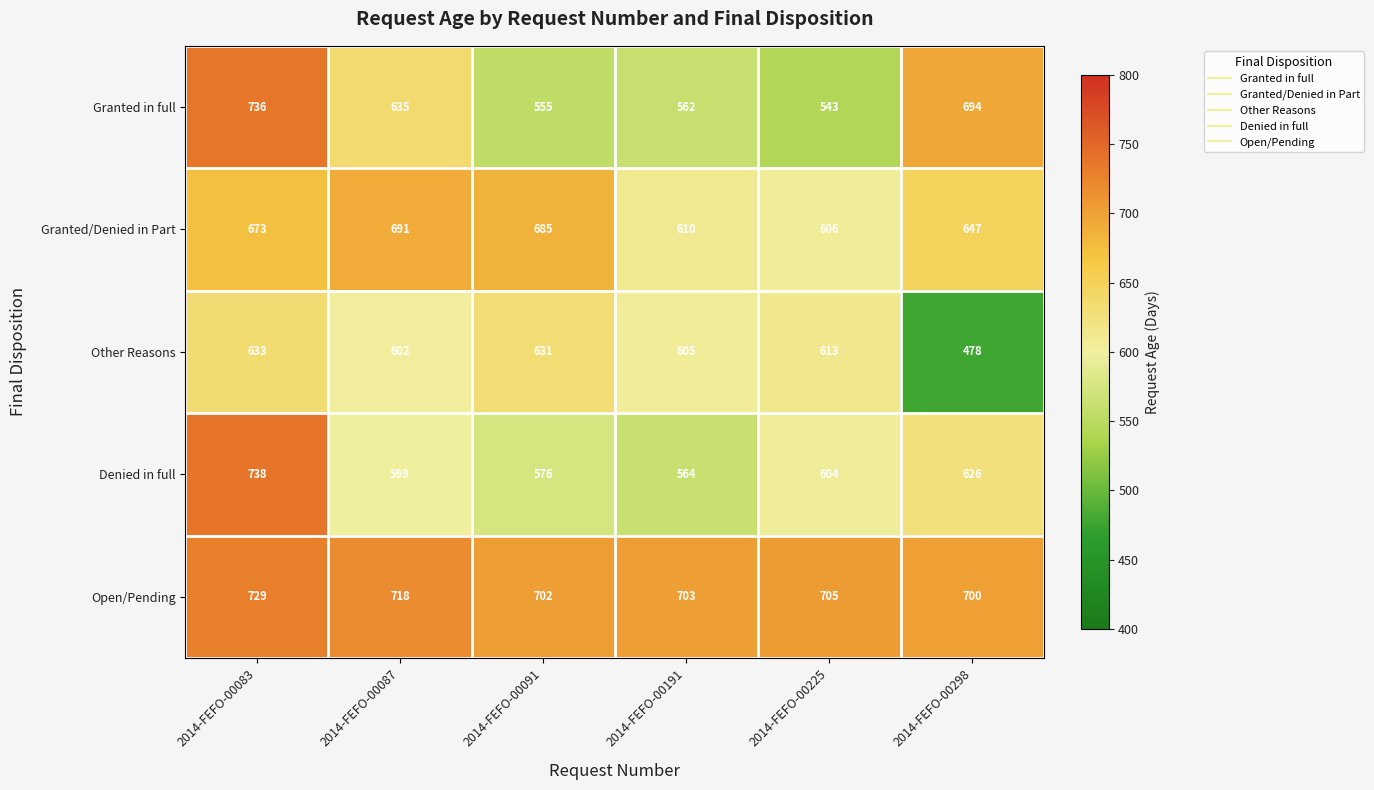

At how many categories does at least one series exceed 721?

1